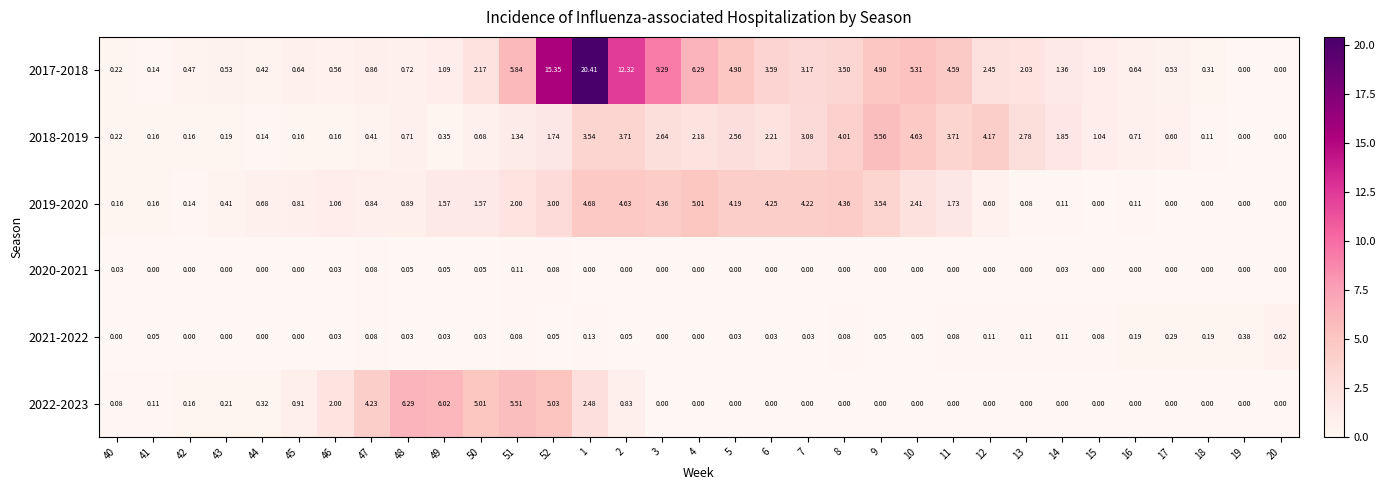

Is the value of 2020-2021 at 46 greater than the value of 2021-2022 at 47?

No